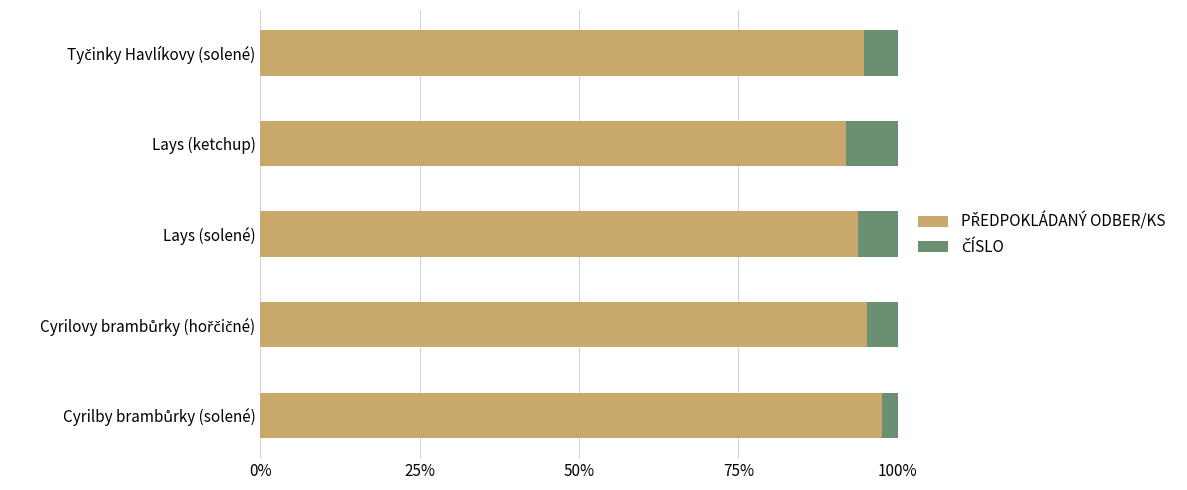

Which series has the largest range (max minus min)?

ČÍSLO